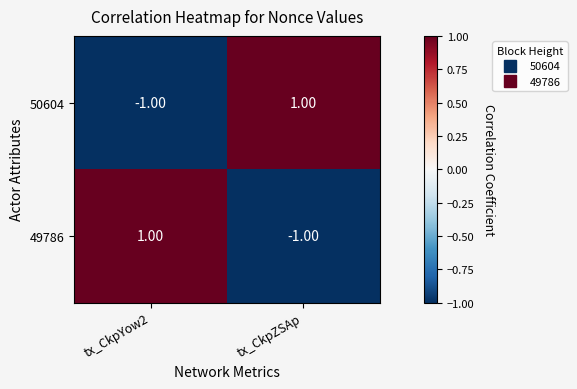

List the labels in order of 50604 value, smallest first.

tx_CkpYow2, tx_CkpZSAp